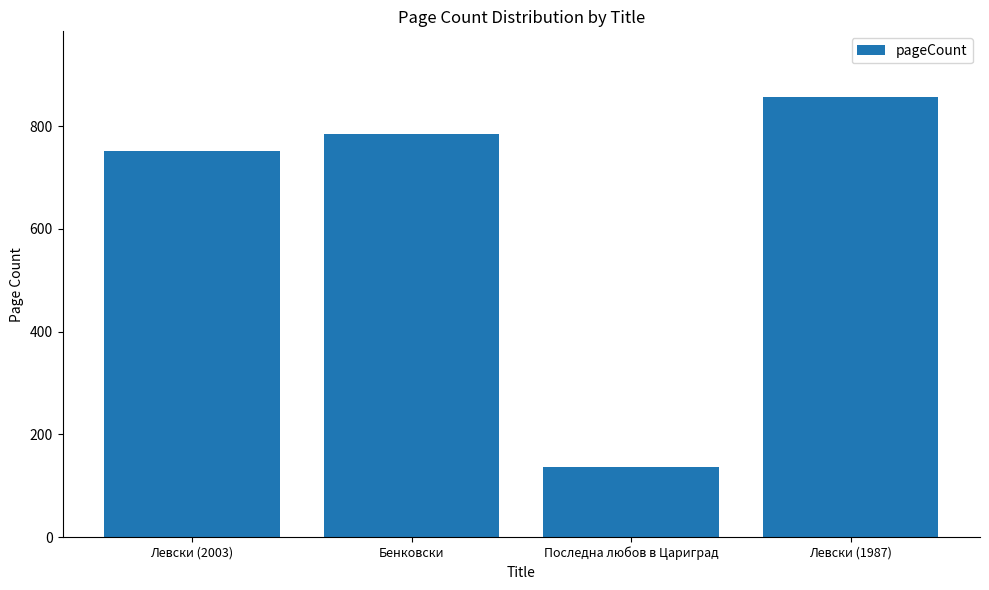

The value at Левски (1987) is 418. True or false?

False